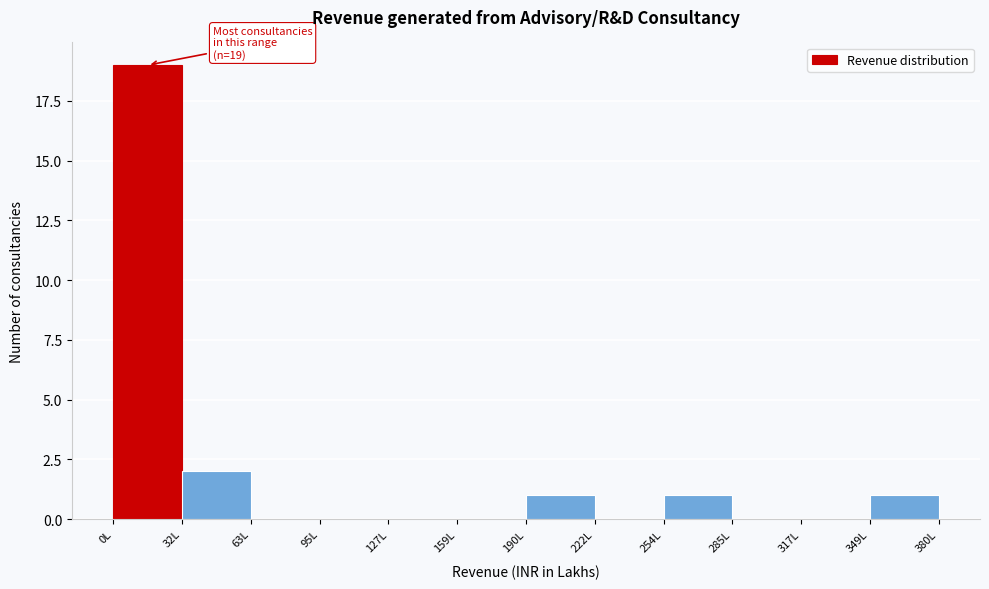

Over which range of the x-axis is the bar tallest?

0 to 30